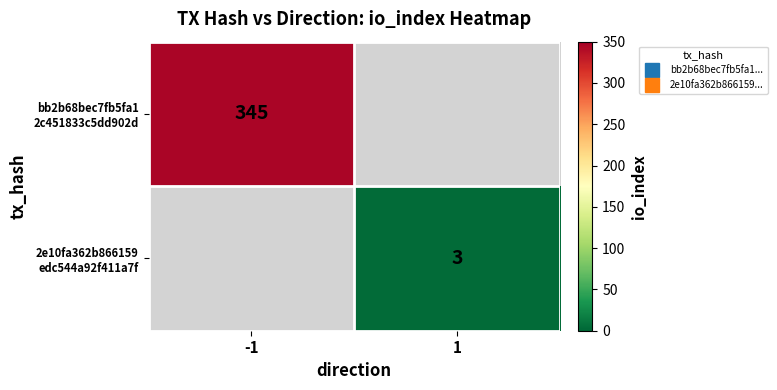

At which label does bb2b68bec7fb5fa1 2c451833c5dd902d reach its peak?

-1